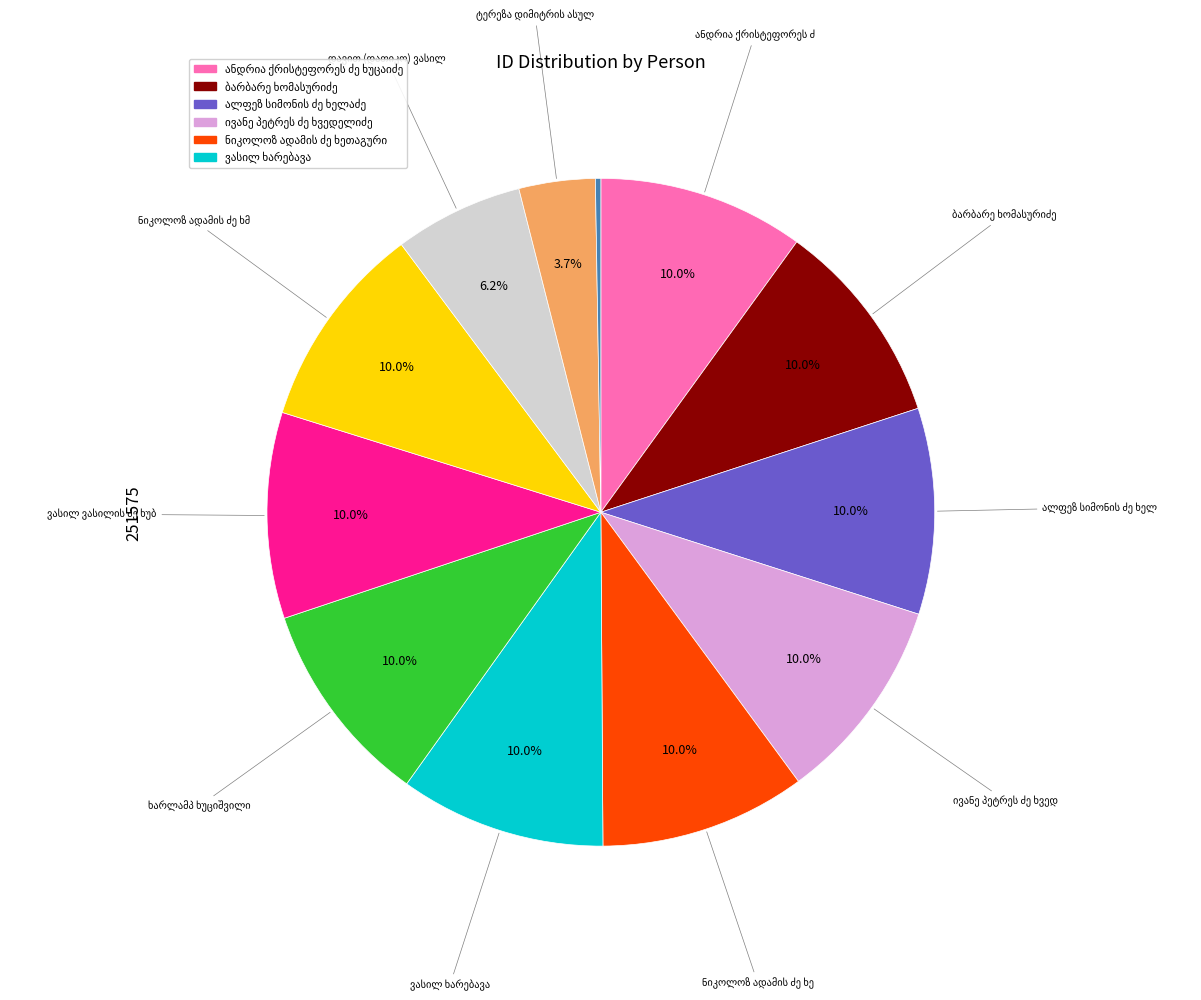

Does ივანე პეტრეს ძე ხვედელიძე represent more than half of the total?

No